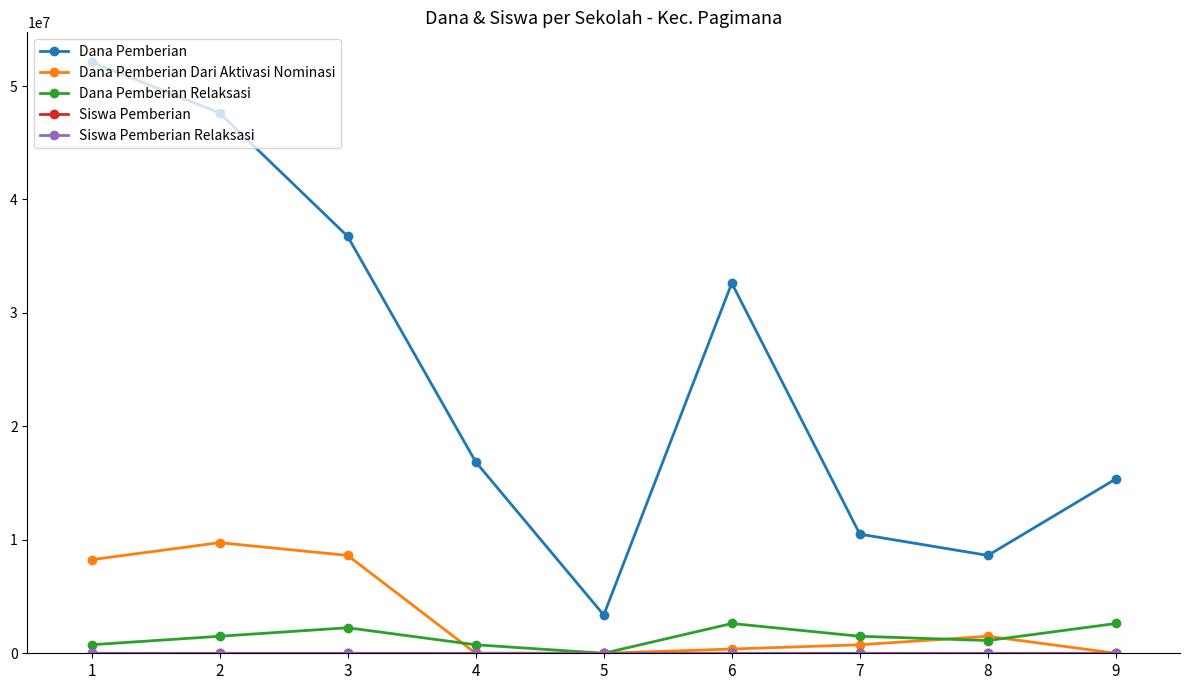

True or false: Dana Pemberian Relaksasi and Dana Pemberian cross at least once.

False